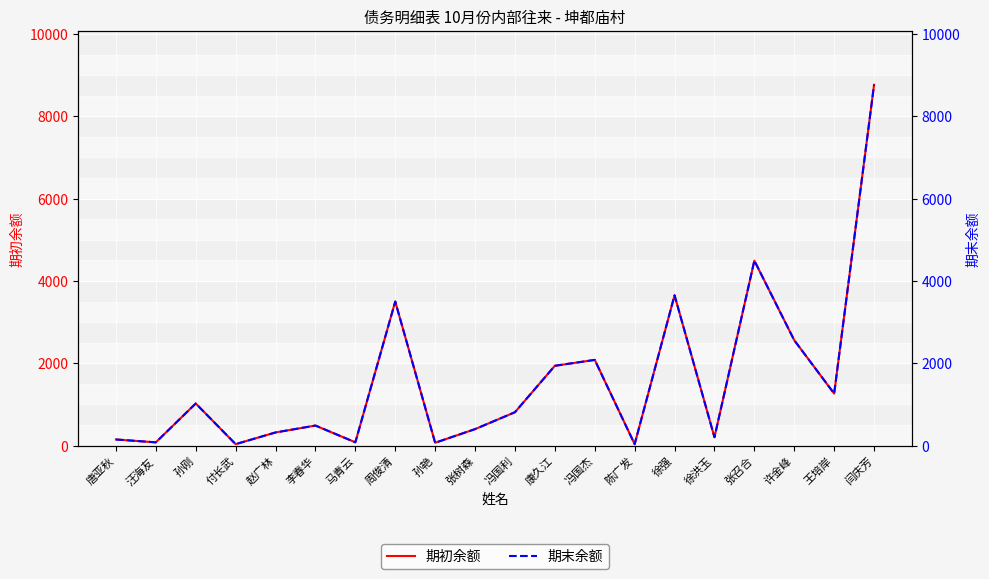

At which label does 期初余额 first exceed 811?

孙刚